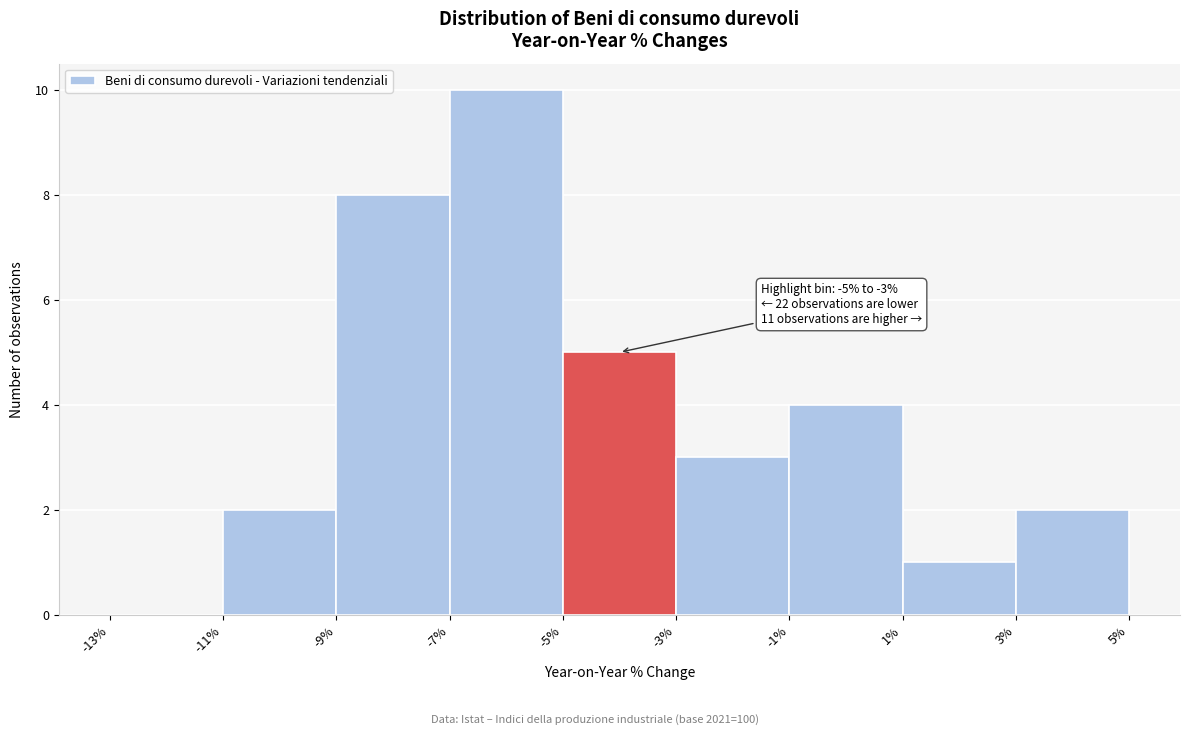

Which range on the x-axis has the tallest bar?

-7% to -5%